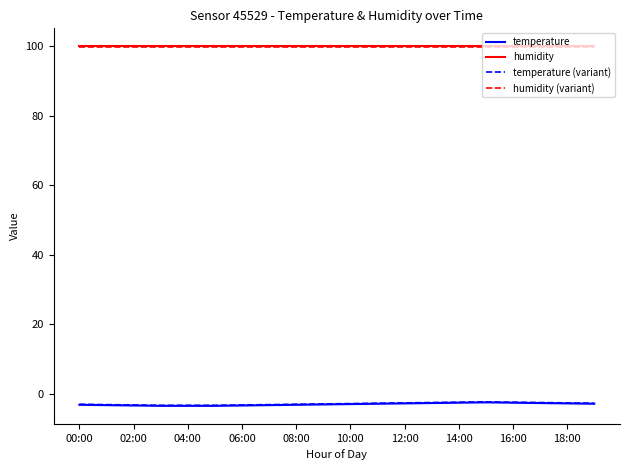

True or false: temperature and humidity (variant) intersect in this chart.

False